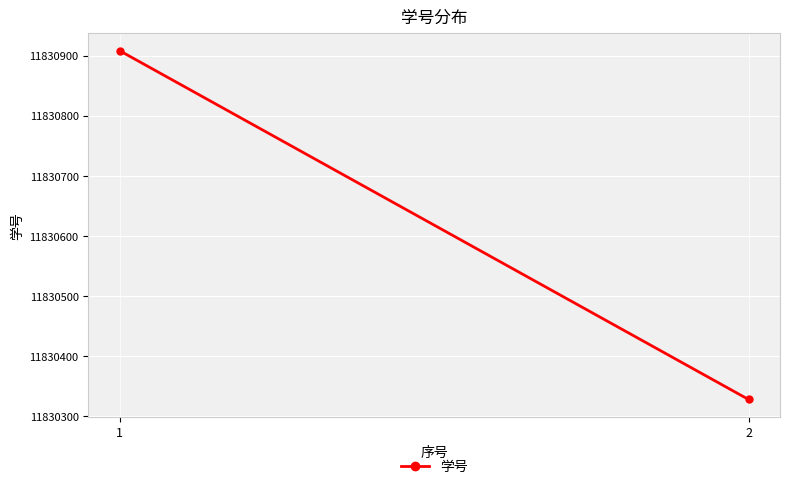

What is the average value?

11830618